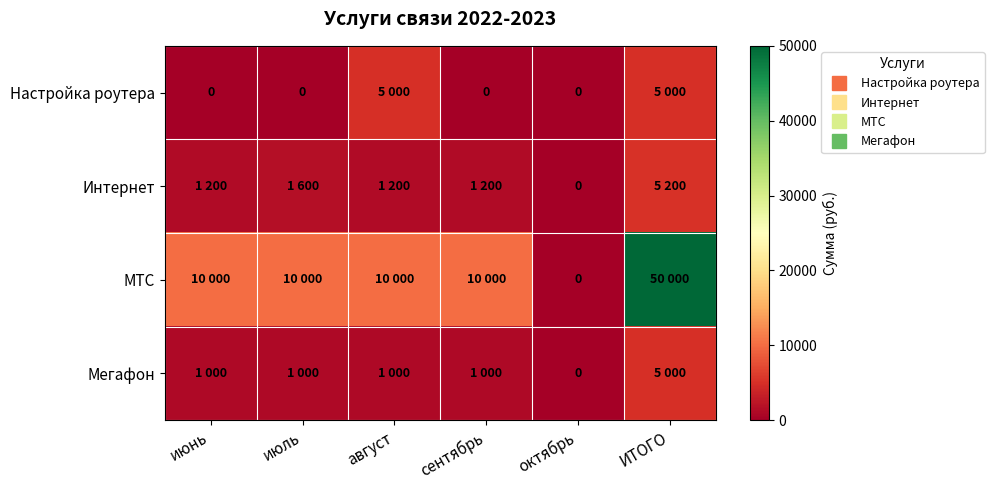

Between июль and ИТОГО, which series saw the biggest shift?

МТС